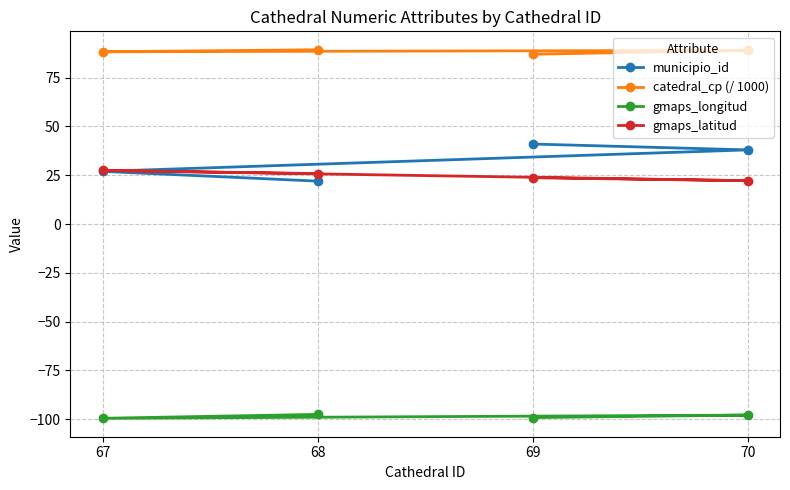

What is the minimum value shown in the chart?

-99.5